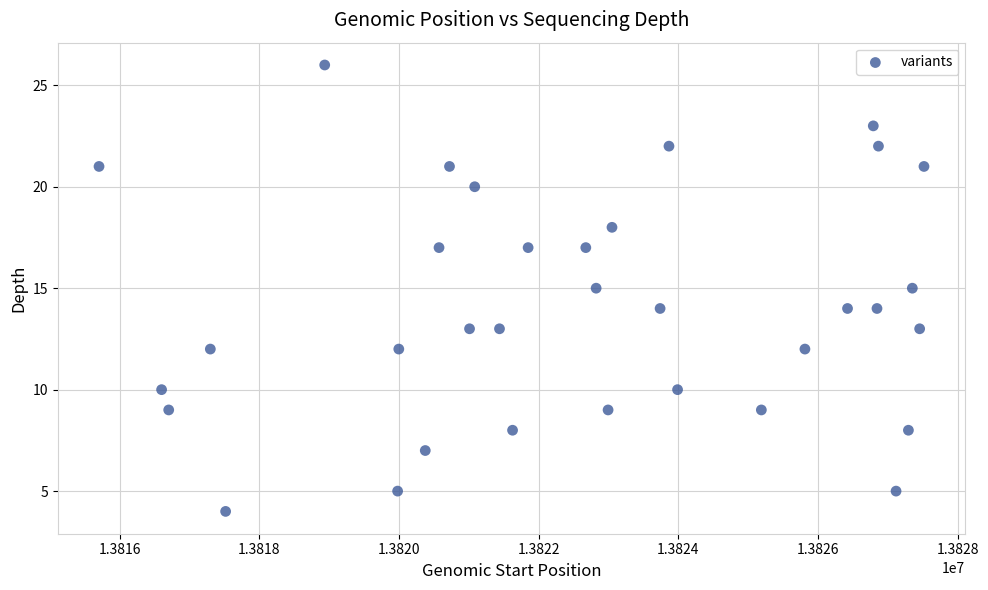

What is the range of Y values (max minus min)?

22